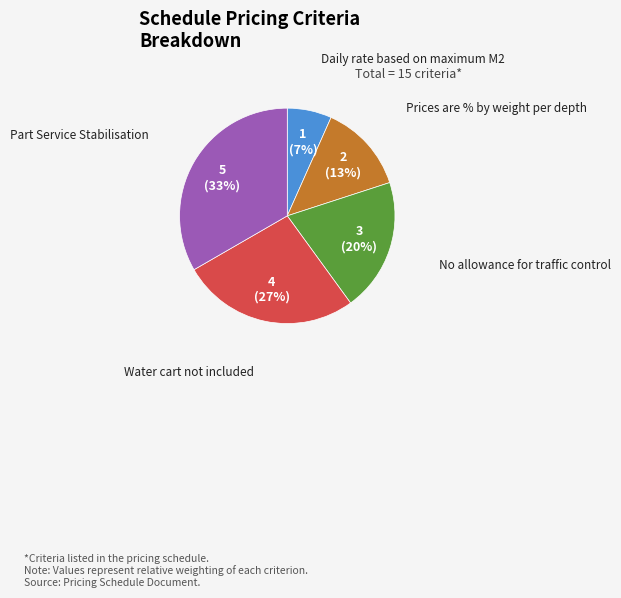

True or false: Part Service Stabilisation accounts for 40% of the total.

False